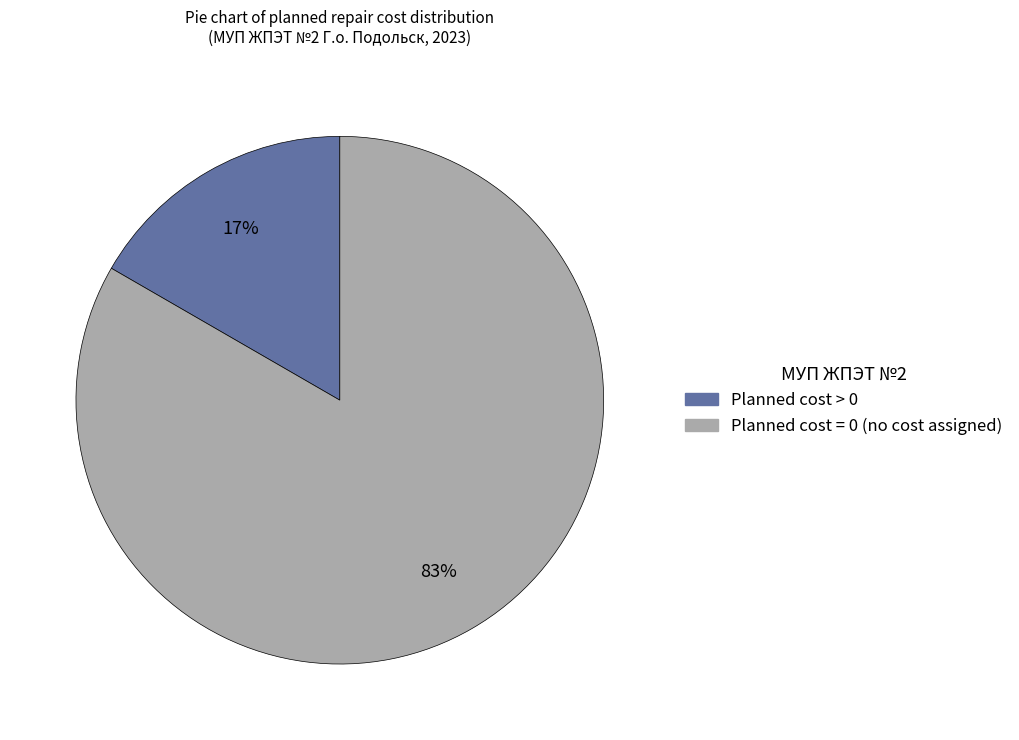

Is there a majority slice in this chart?

Yes